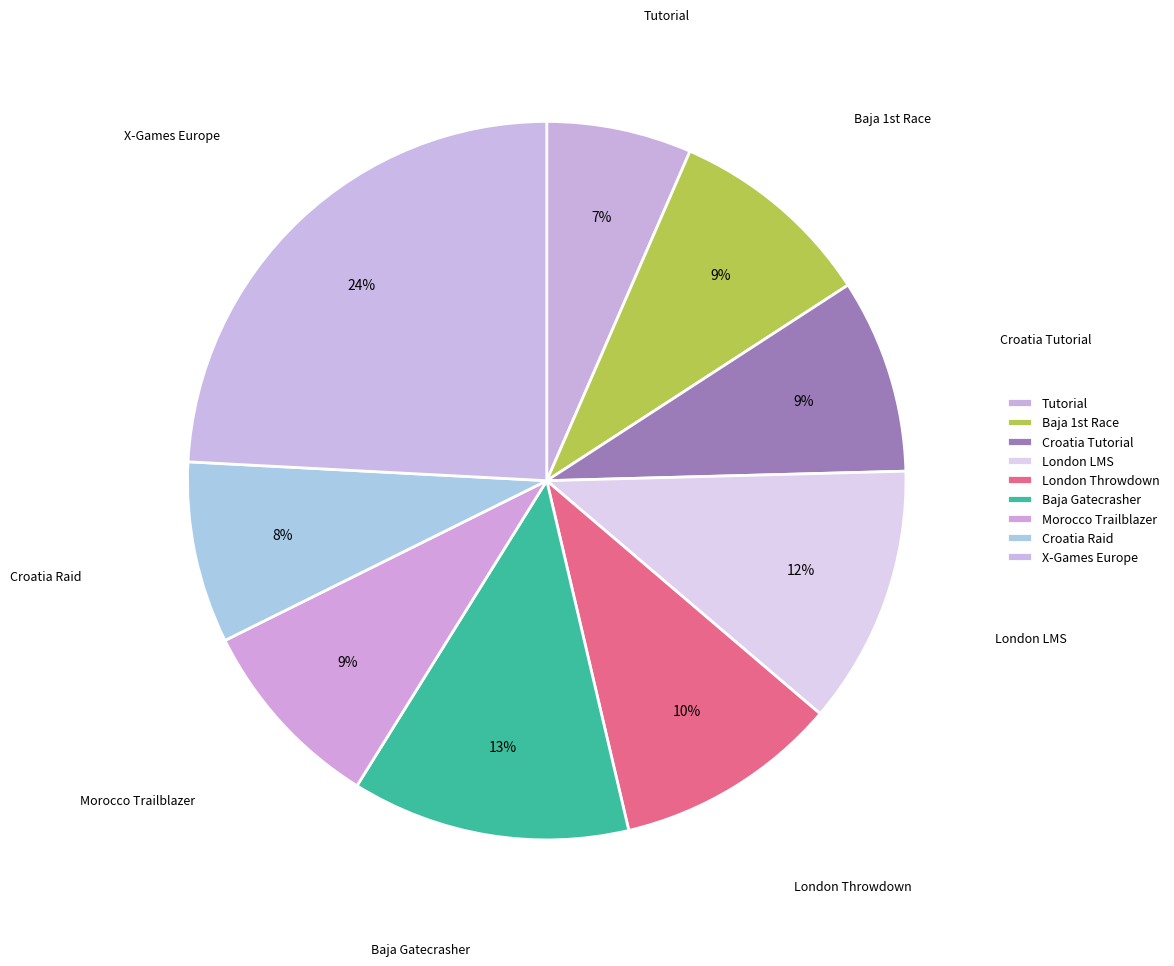

The London LMS slice represents 6% of the pie. True or false?

False